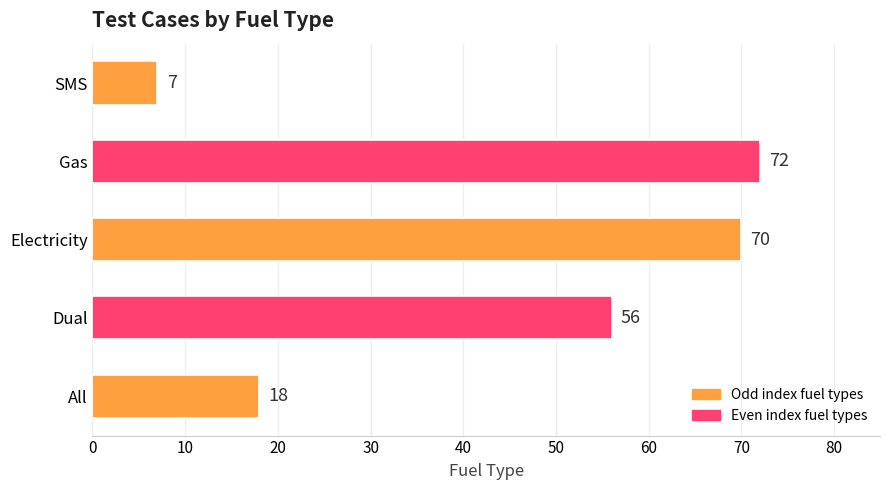

Are the bars grouped side by side (vs. stacked)?

No